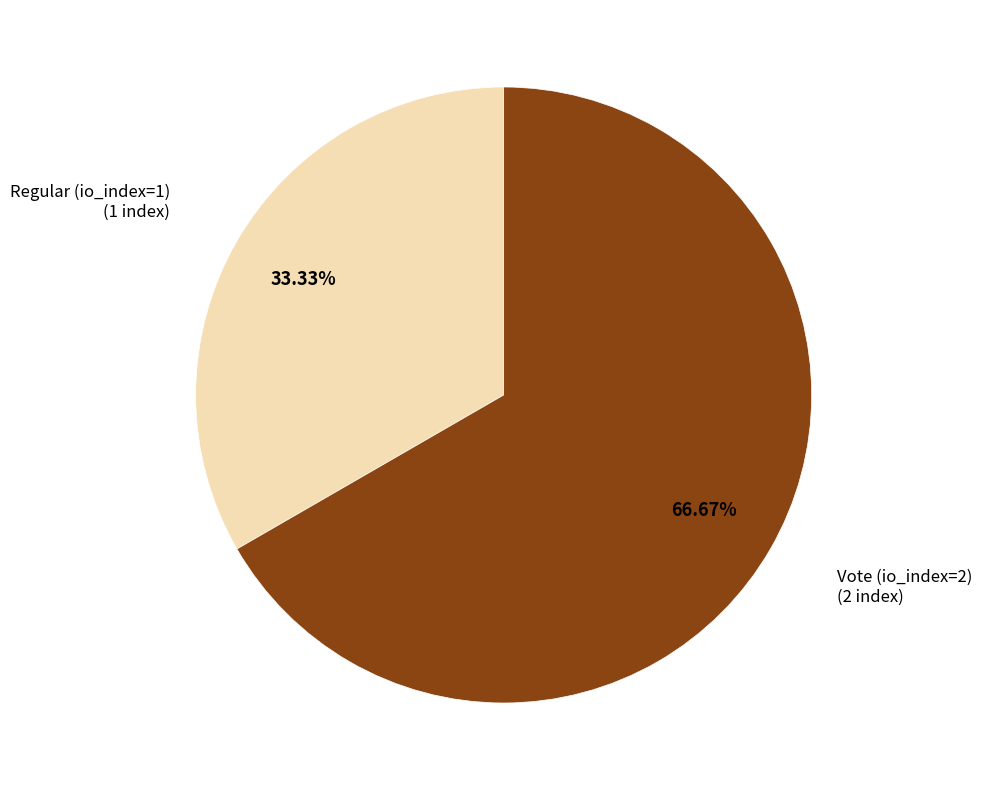

Does Vote (io_index=2) account for over 50% of the chart?

Yes